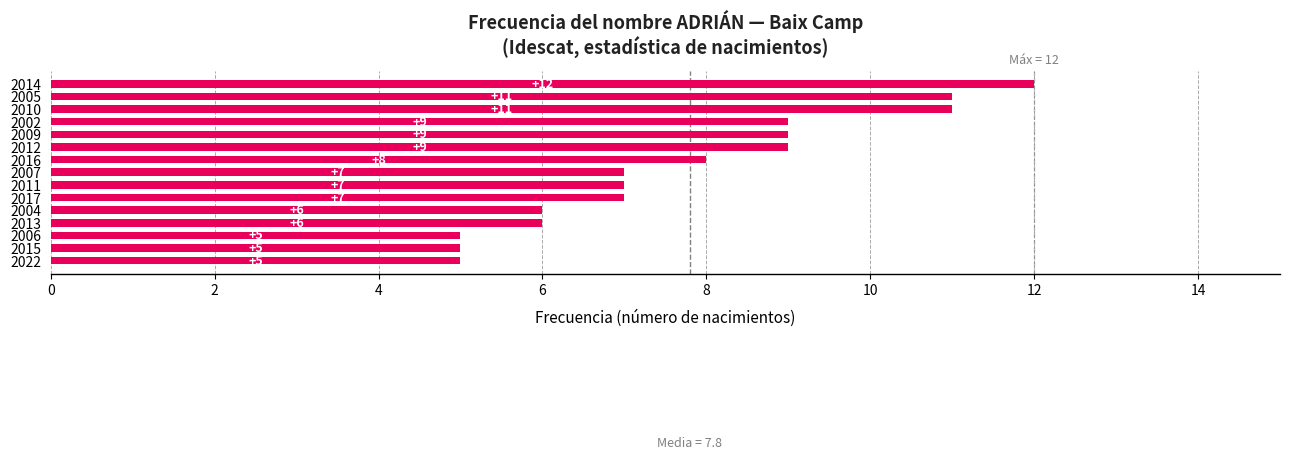

The value at 2006 is 5. True or false?

True